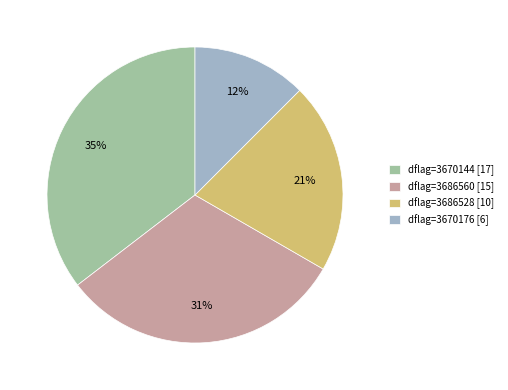

What is the ratio of the value at dflag=3670176 [6] to the value at dflag=3686528 [10]?

0.6